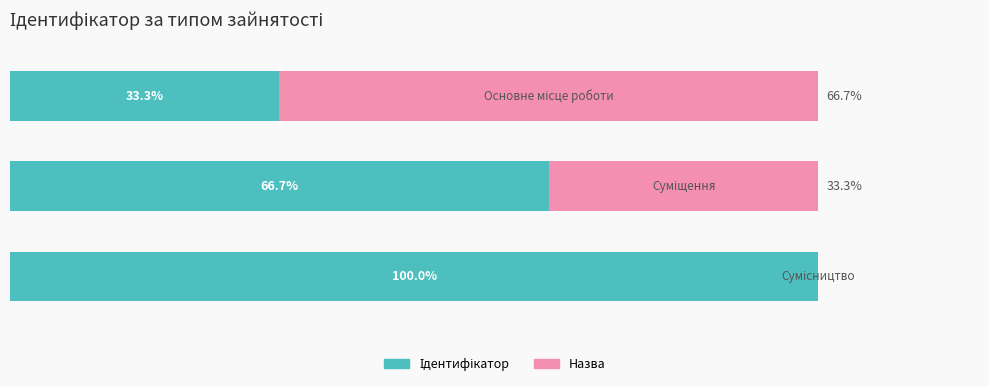

What are all the series names shown in the legend?

Ідентифікатор, Назва